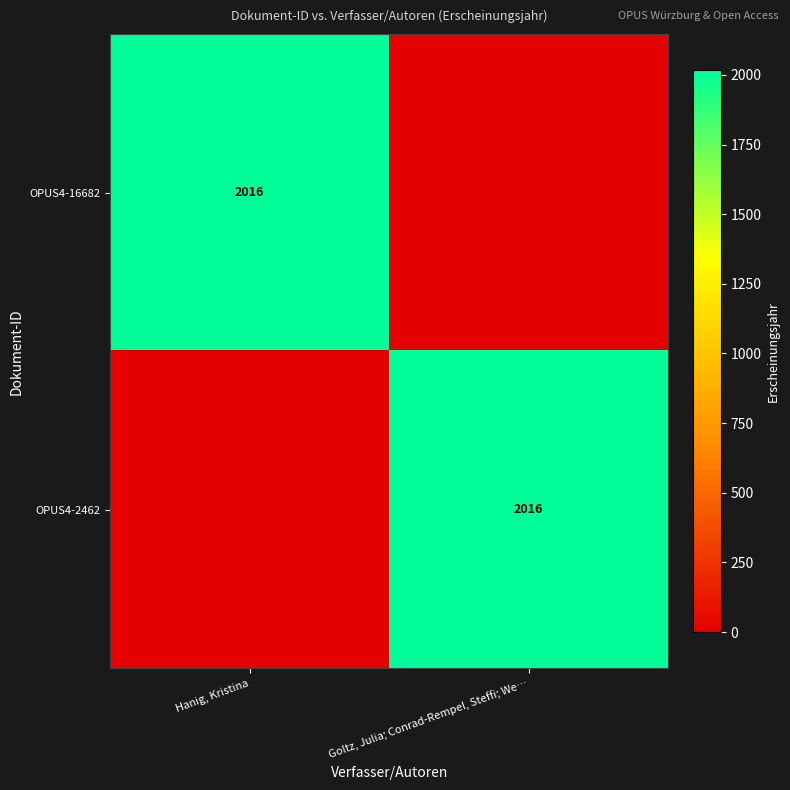

The value of OPUS4-16682 at Hanig, Kristina is 3543. True or false?

False